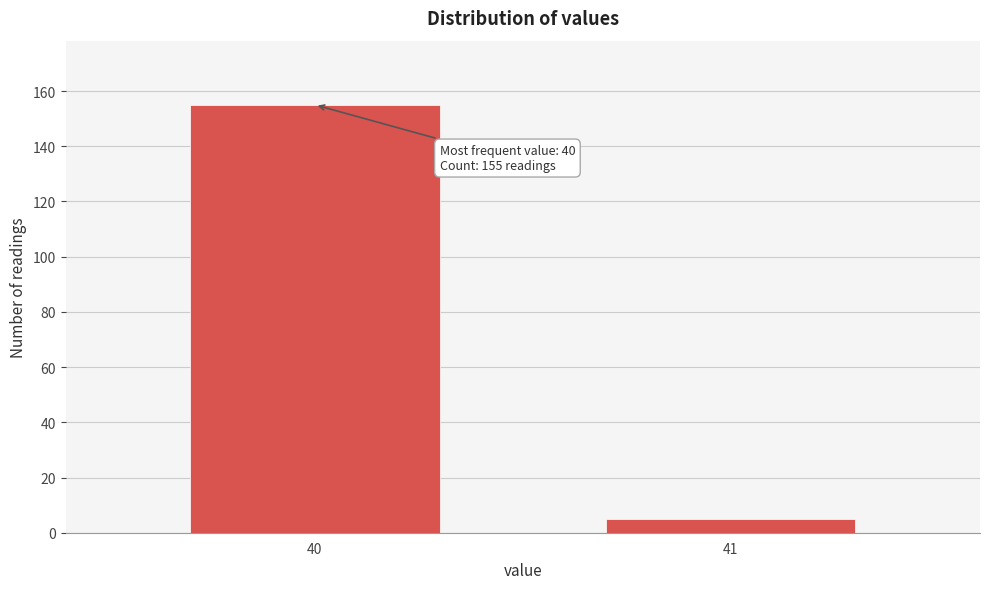

Reading right to left, what are all the values shown in this chart?

5	155